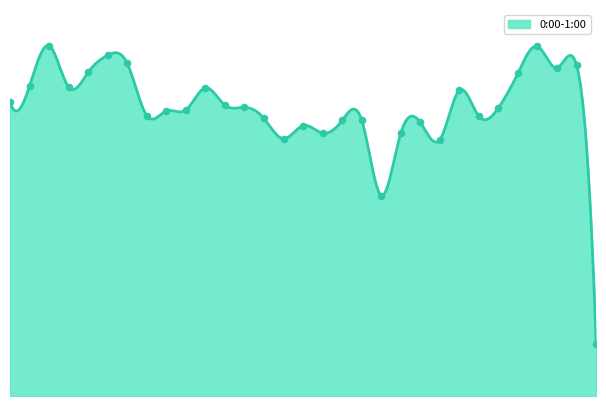

Between 14 and 23, which is larger?

14